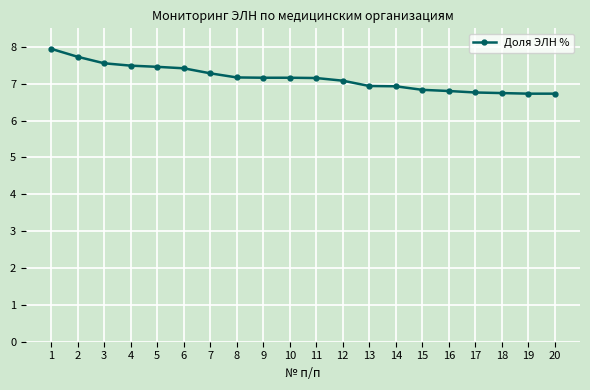

Which label corresponds to the largest value in the chart?

1